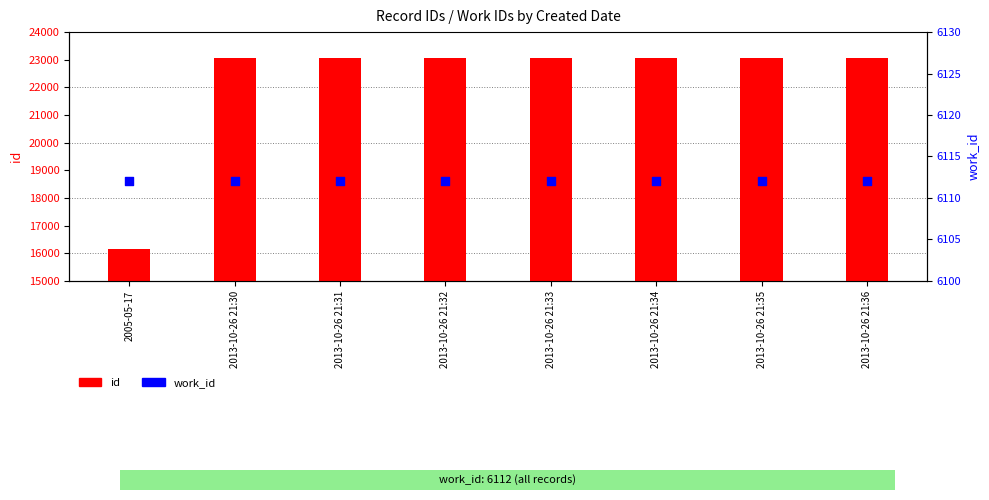

At how many categories does at least one series exceed 7687?

8